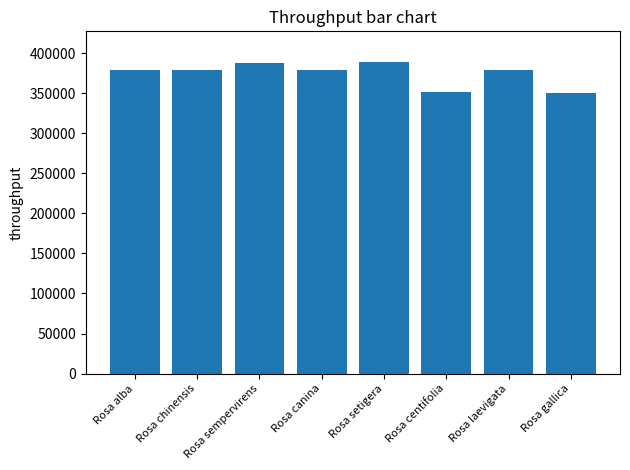

What is the label of the 1st bar from the left?

Rosa alba